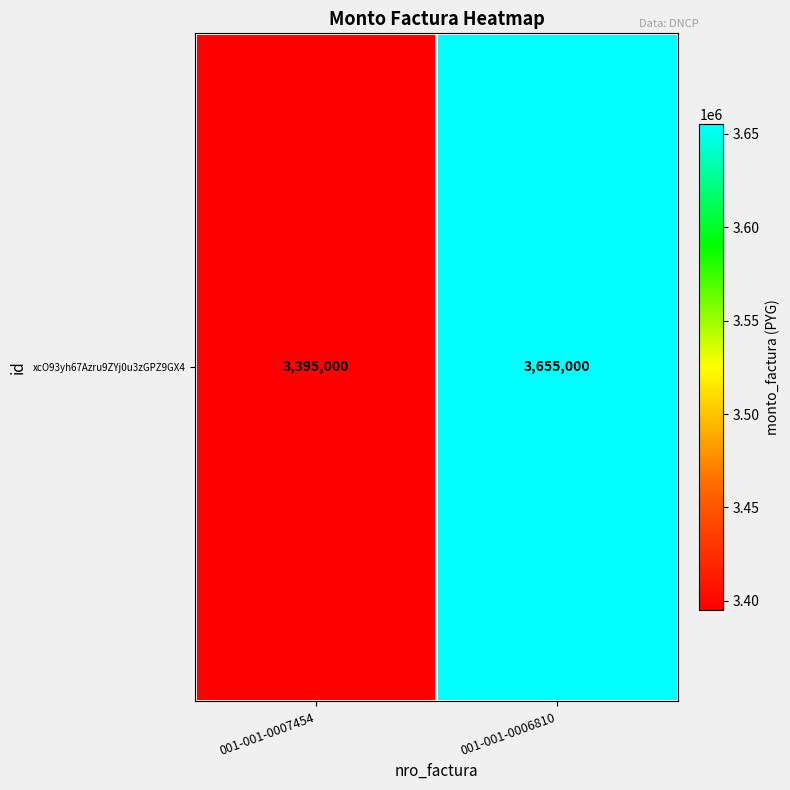

What is the average value?

3525000